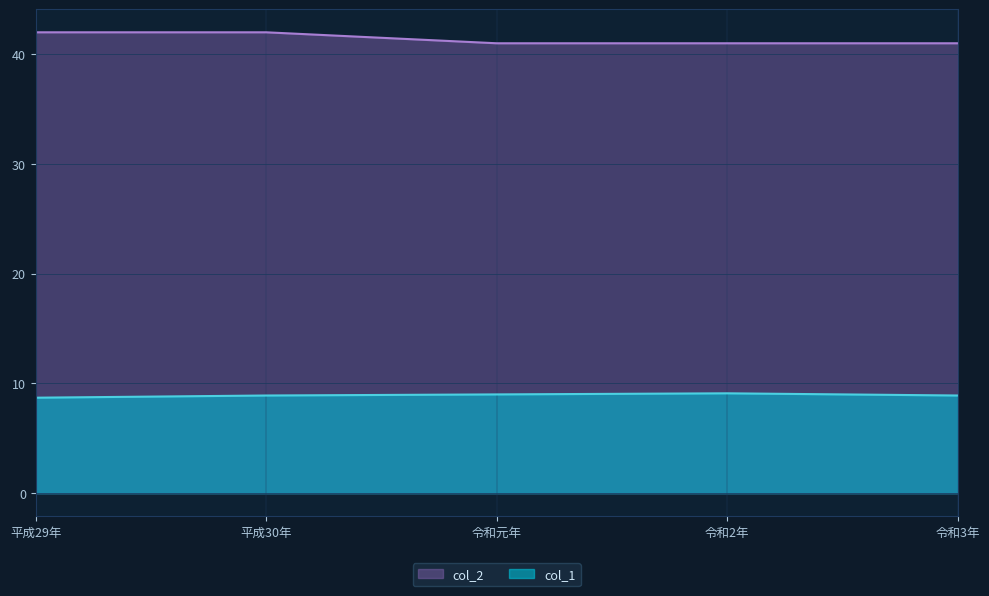

True or false: col_2 has a value of 41.0 at 令和2年.

True